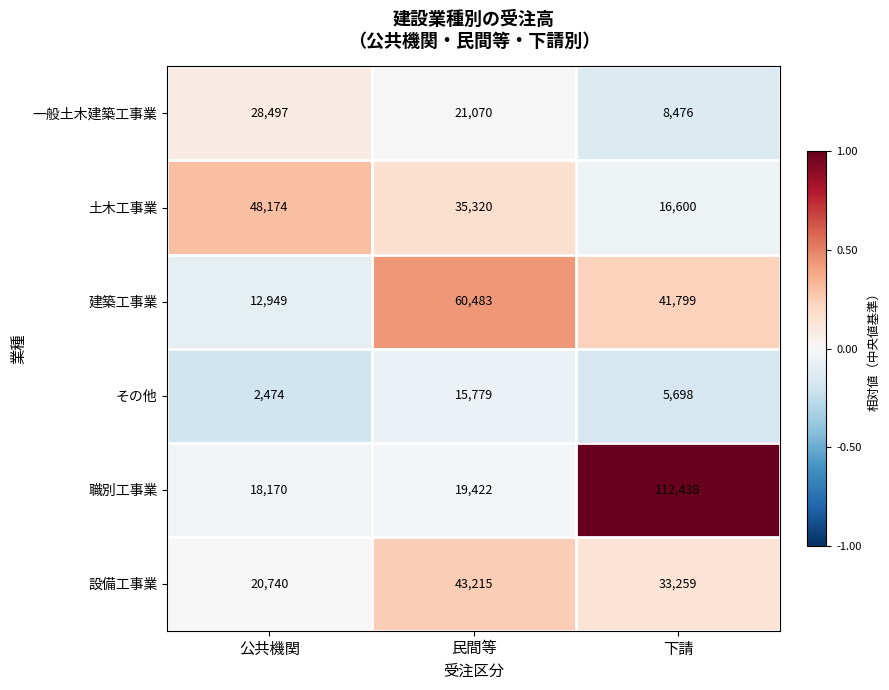

Which series has the largest total across all categories?

職別工事業